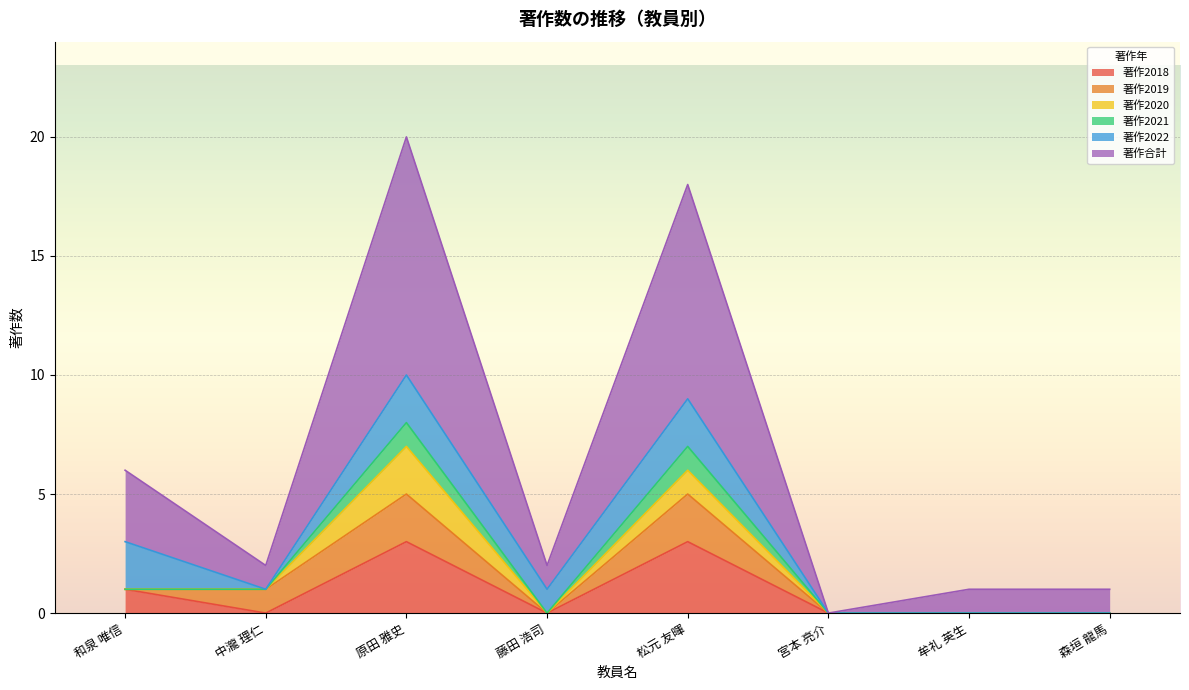

True or false: 著作2018 and 著作合計 intersect in this chart.

False